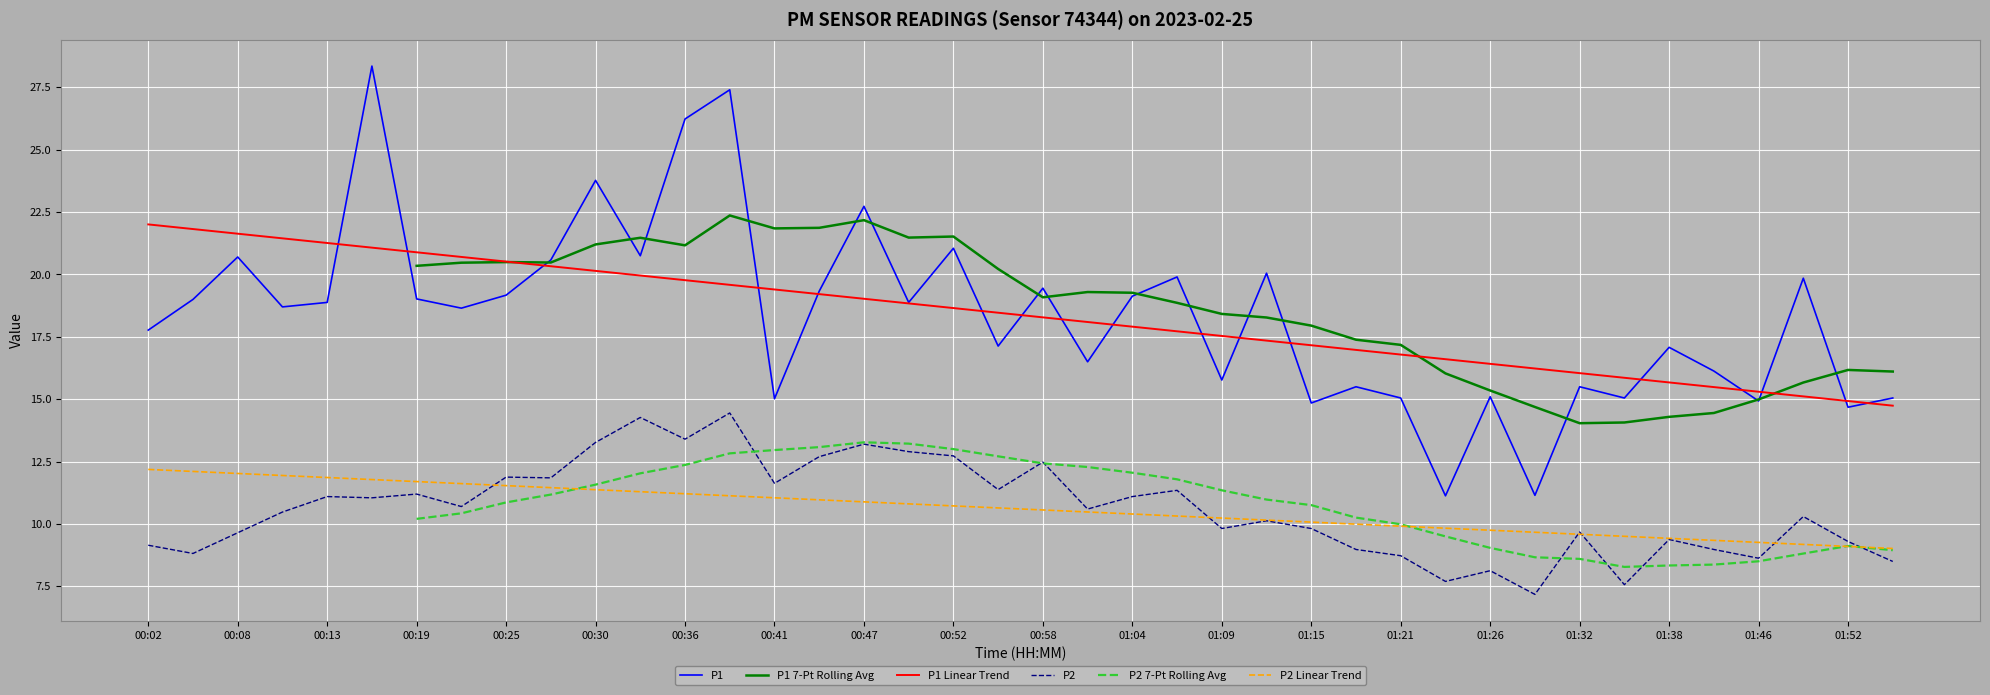

What are all the series names shown in the legend?

P1, P1 7-Pt Rolling Avg, P1 Linear Trend, P2, P2 7-Pt Rolling Avg, P2 Linear Trend